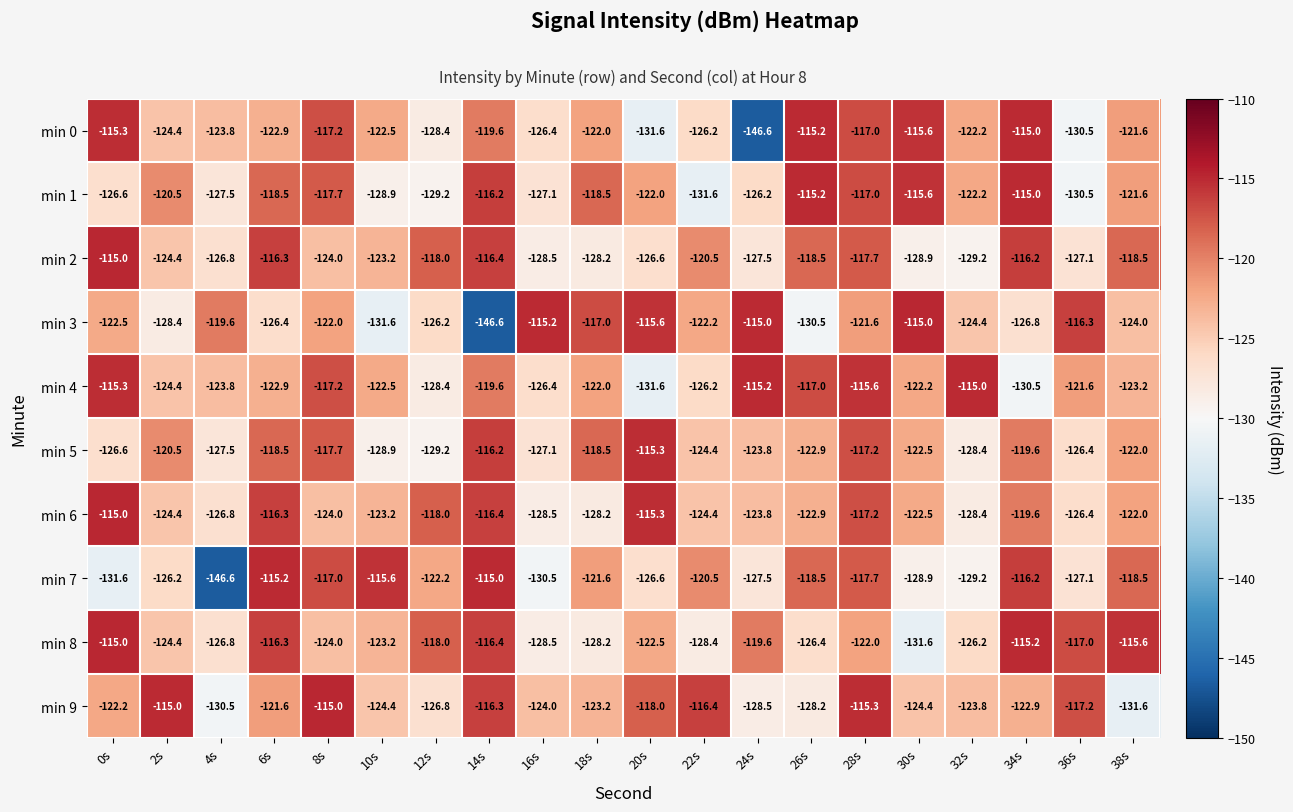

How many values in the min 9 series exceed -122?

8